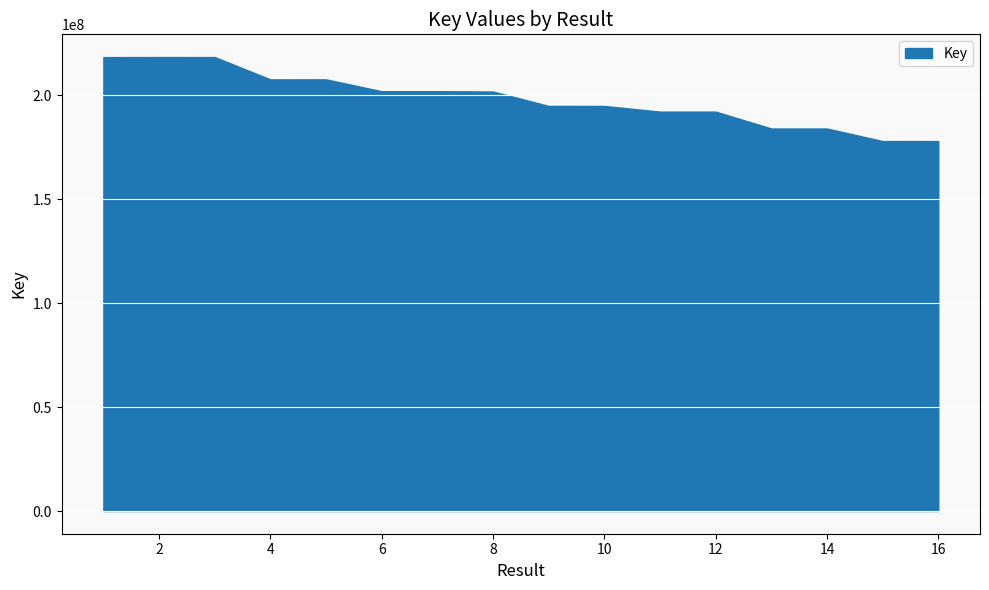

Reading left to right, extract all data points from this chart.

218290145	218335874	218325940	207574474	207594574	201881472	201883478	201754122	194825126	194815154	192086038	192083859	183960862	183959262	177919046	177923317